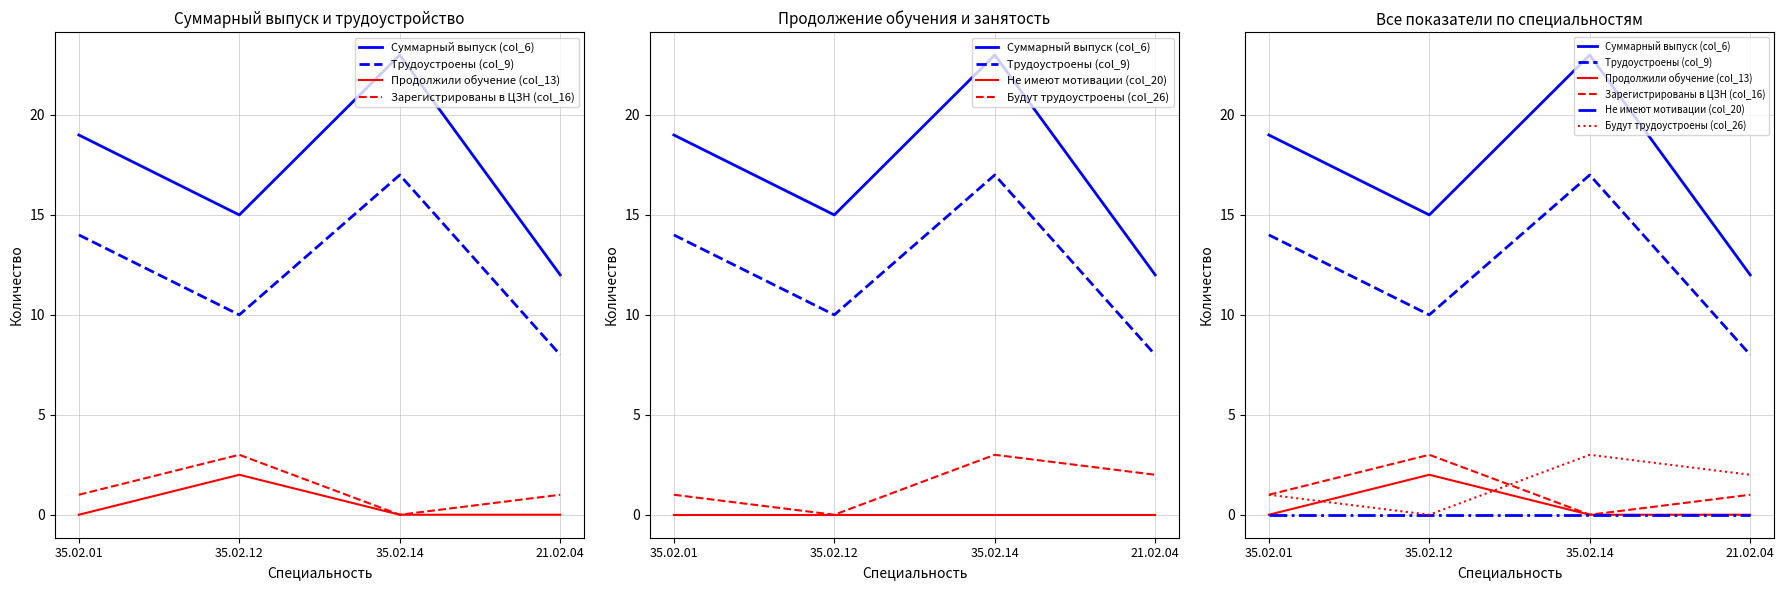

Is it true that Суммарный выпуск (col_6) equals 23 at 35.02.14?

True